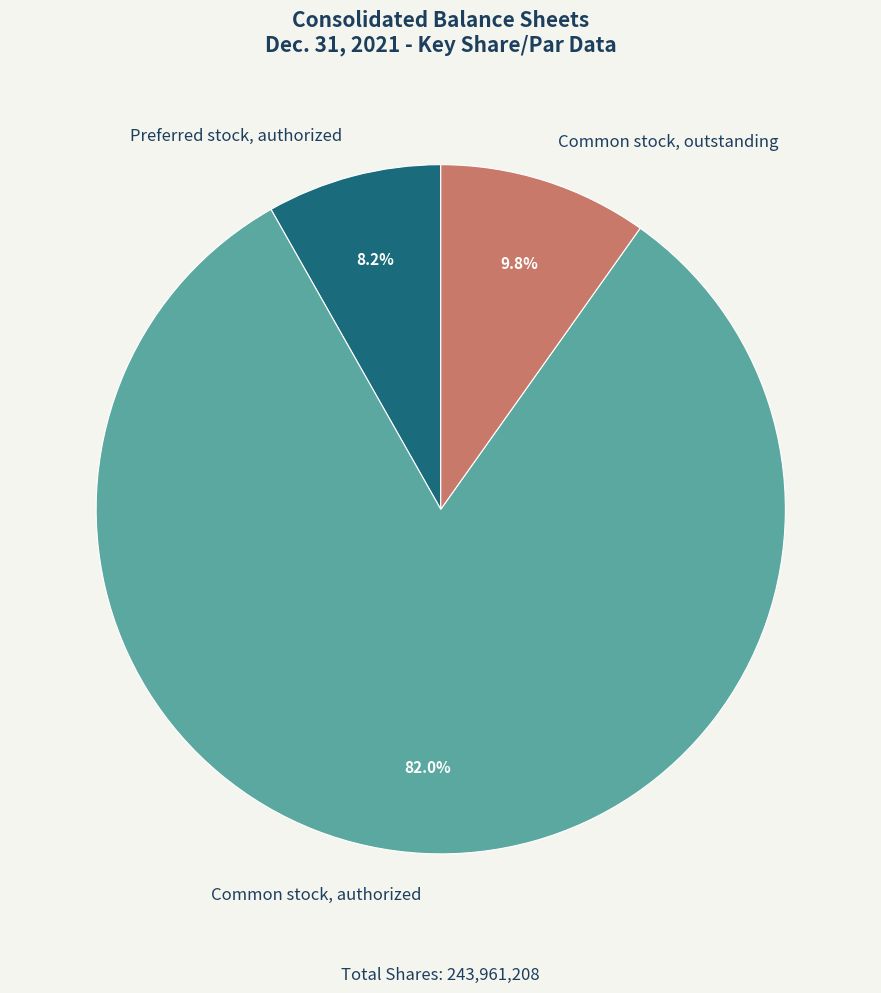

The Common stock, outstanding slice represents 1% of the pie. True or false?

False